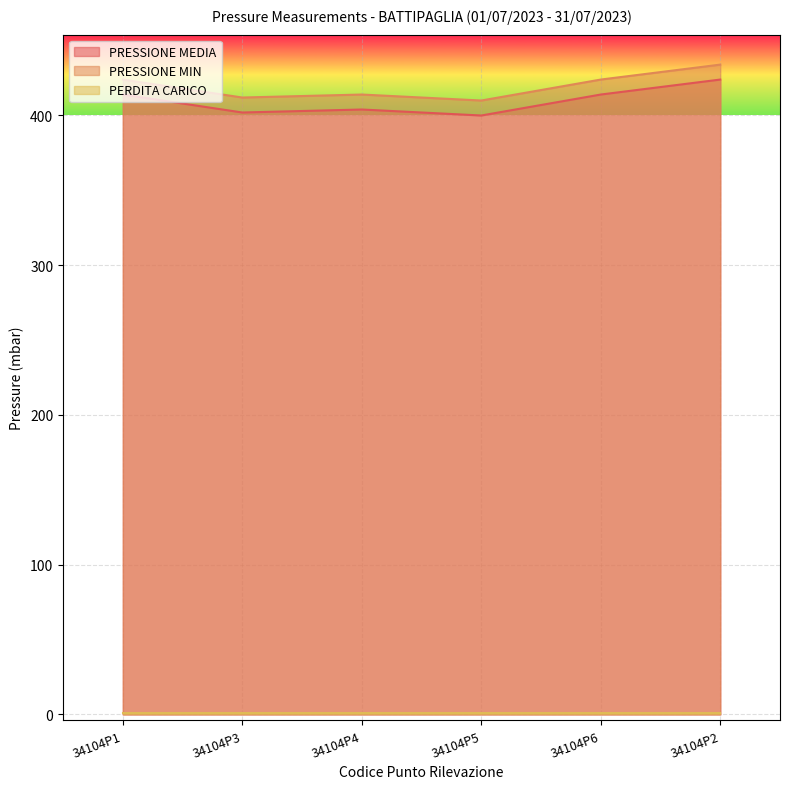

What is the difference between the second highest and second lowest values in the PRESSIONE MEDIA series?

12